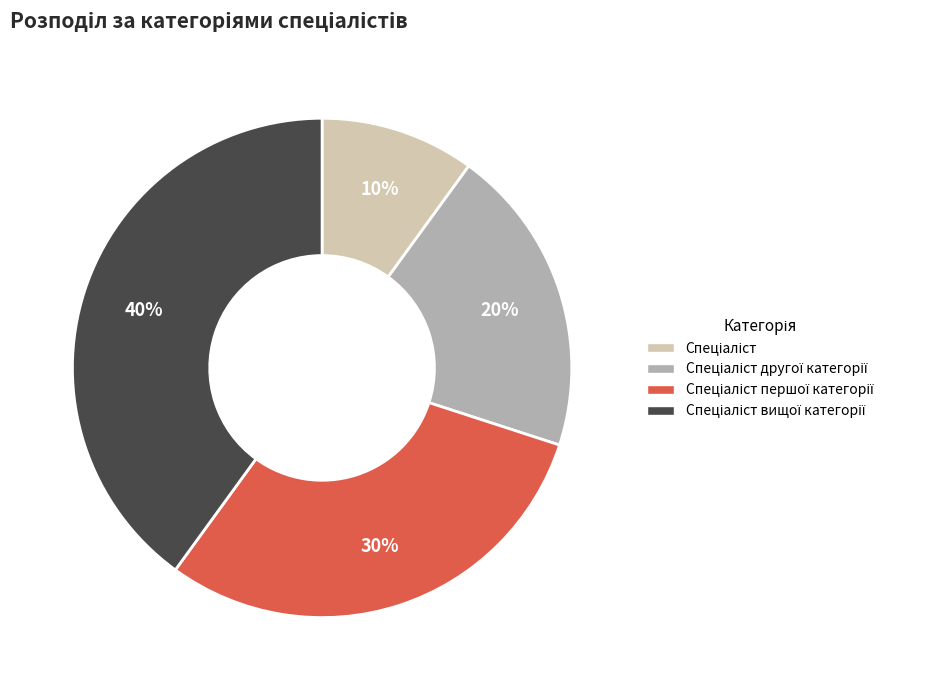

To the nearest percent, what is the average slice percentage?

25%